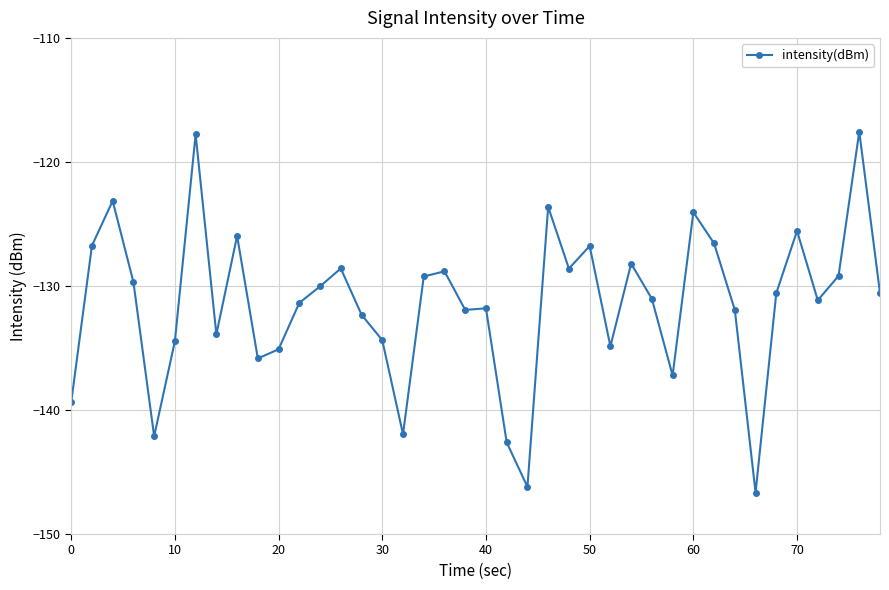

Does the chart display data point markers on the line(s)?

Yes